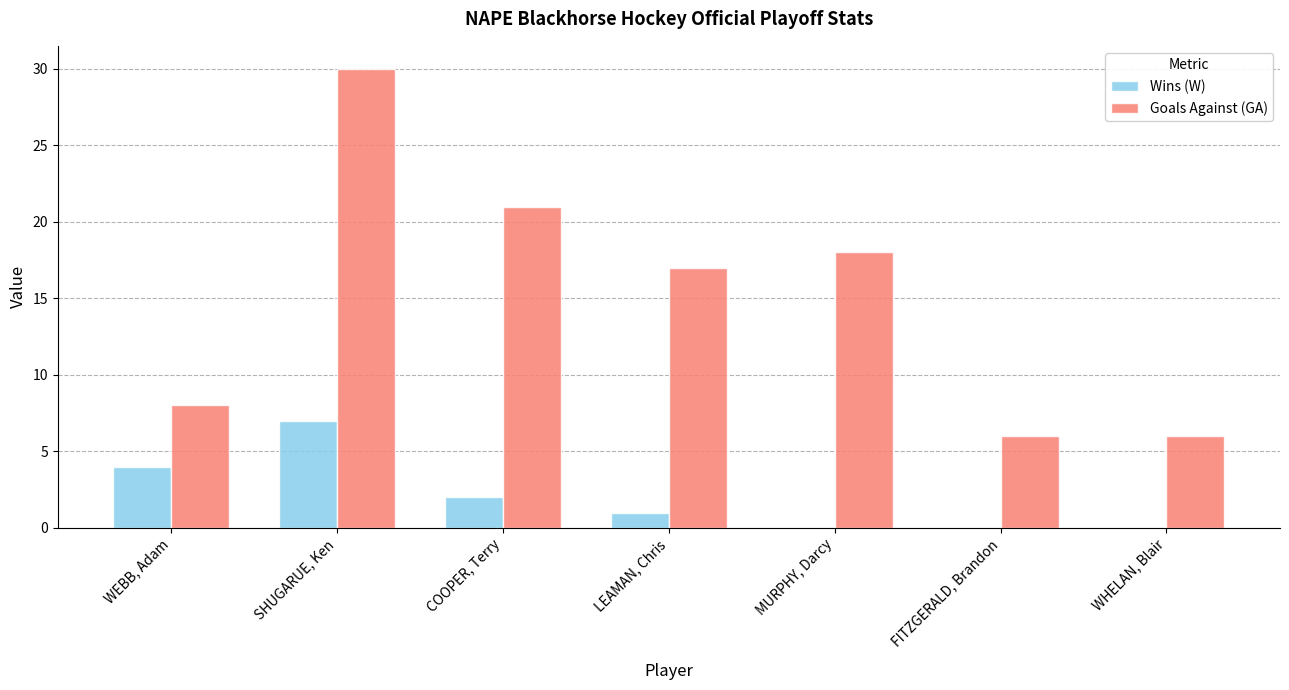

Where is Goals Against (GA) nearest to the value 18?

MURPHY, Darcy